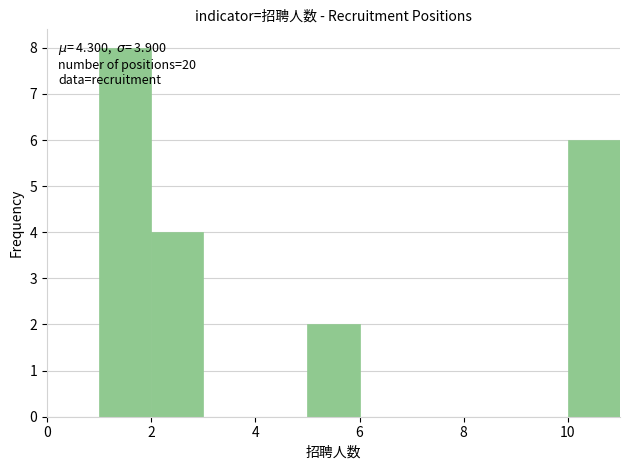

Over which range of the x-axis is the bar tallest?

1 to 2